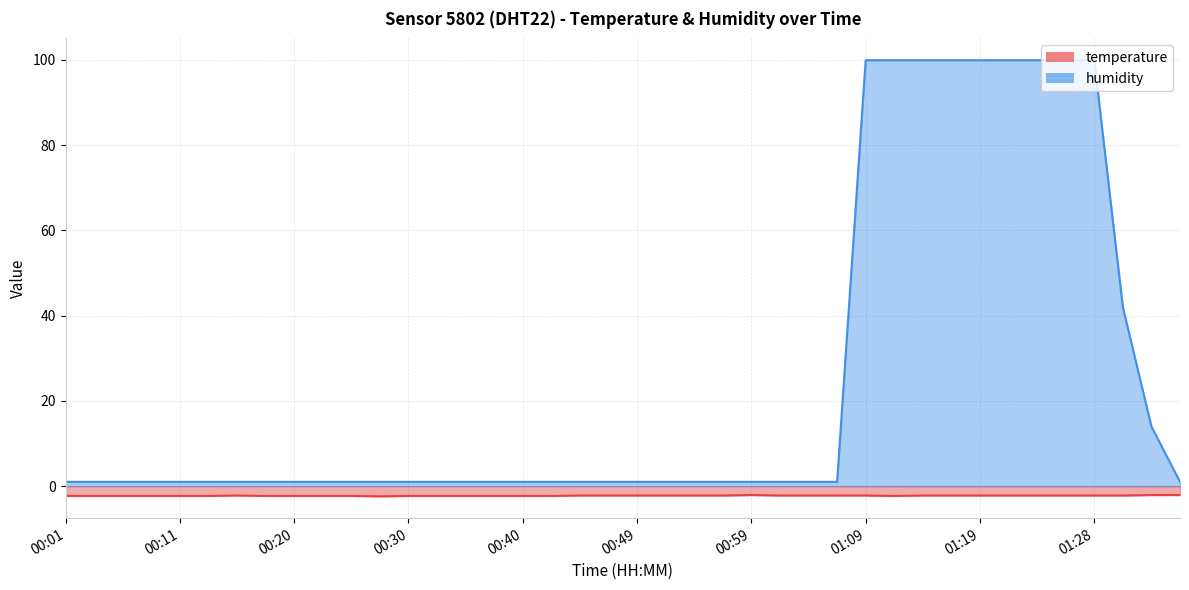

Where is the first local maximum for temperature?

00:15